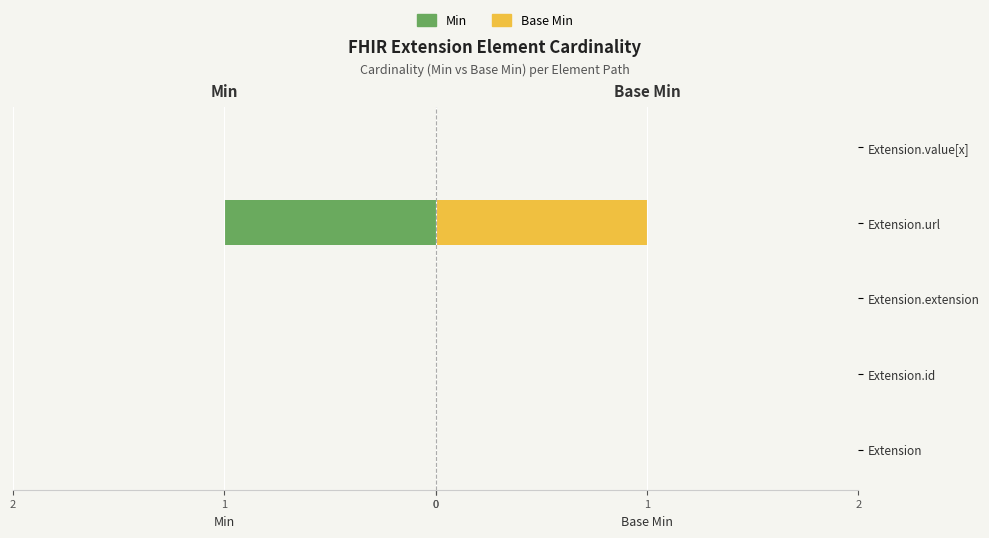

What is the sum of all Base Min values?

1